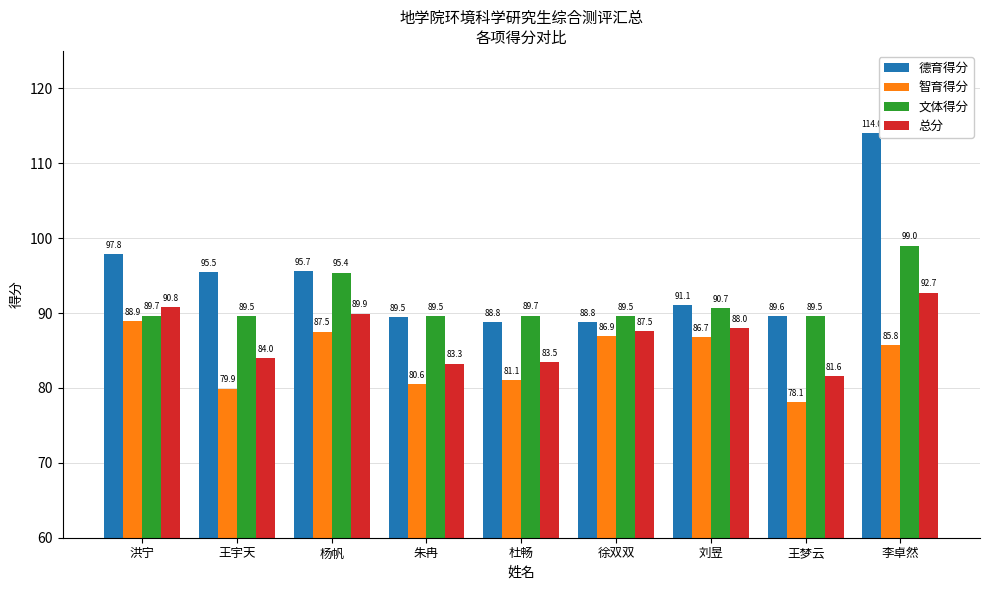

What is the spread (max minus min) of values at 洪宁?

8.9